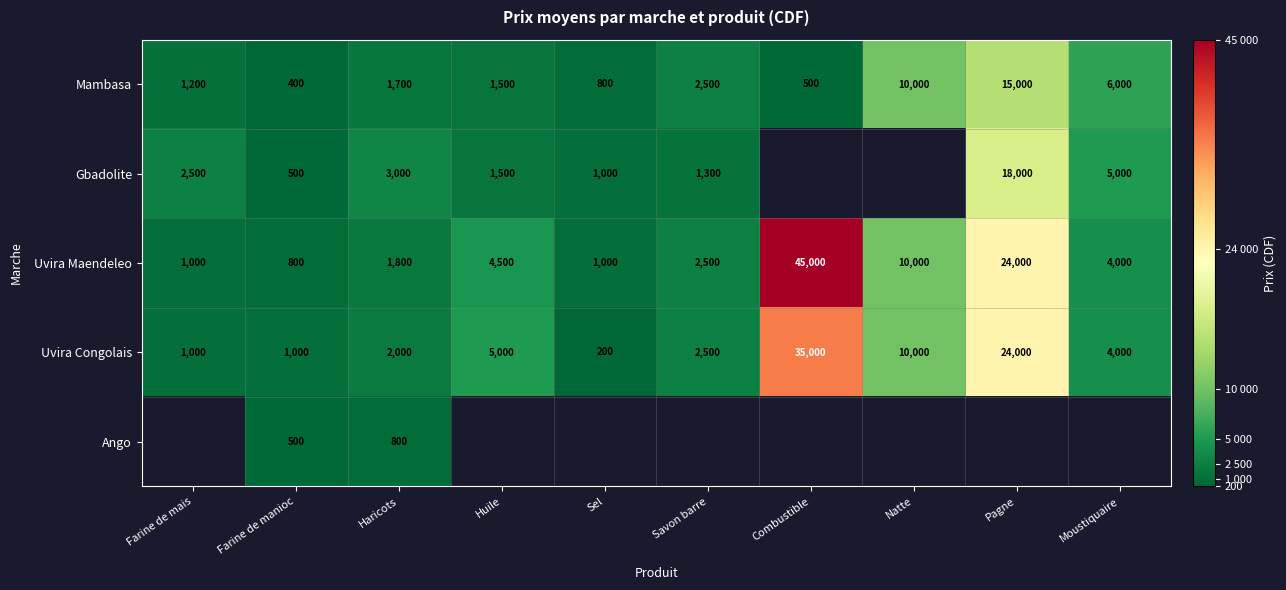

The value of Gbadolite at Haricots is 3000. True or false?

True